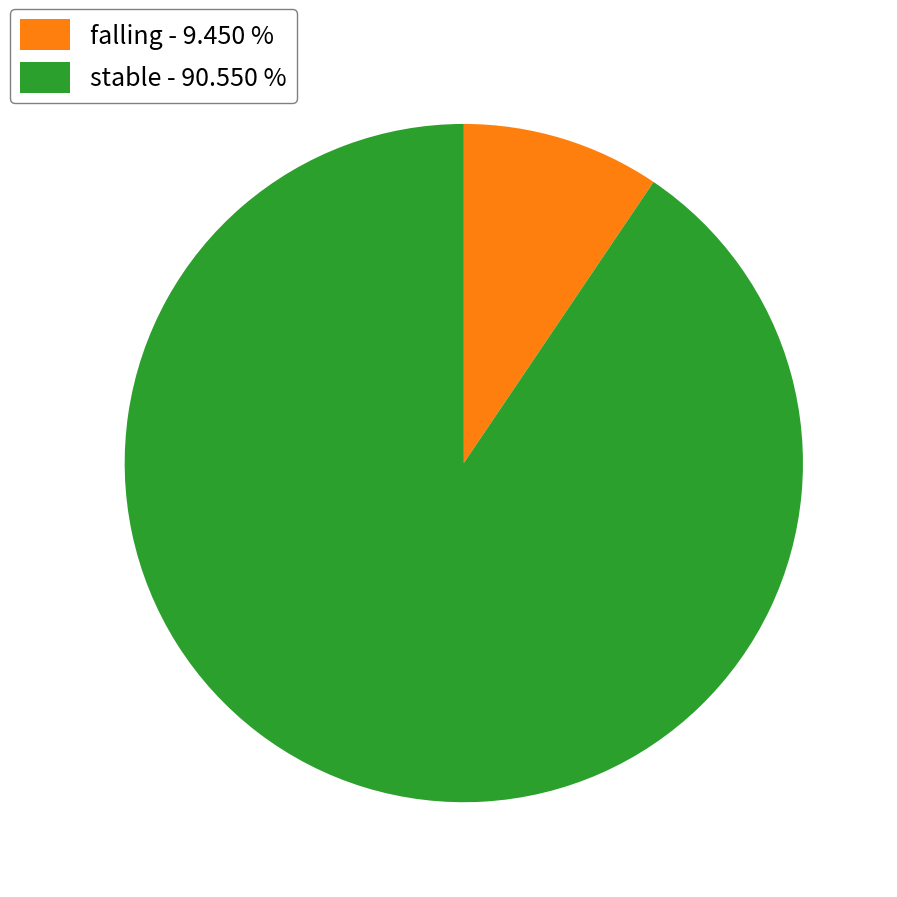

Which slice is the largest?

stable